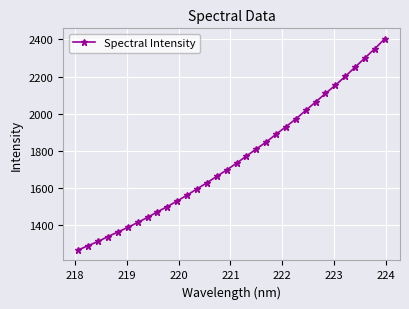

What is the average value?

1757.6